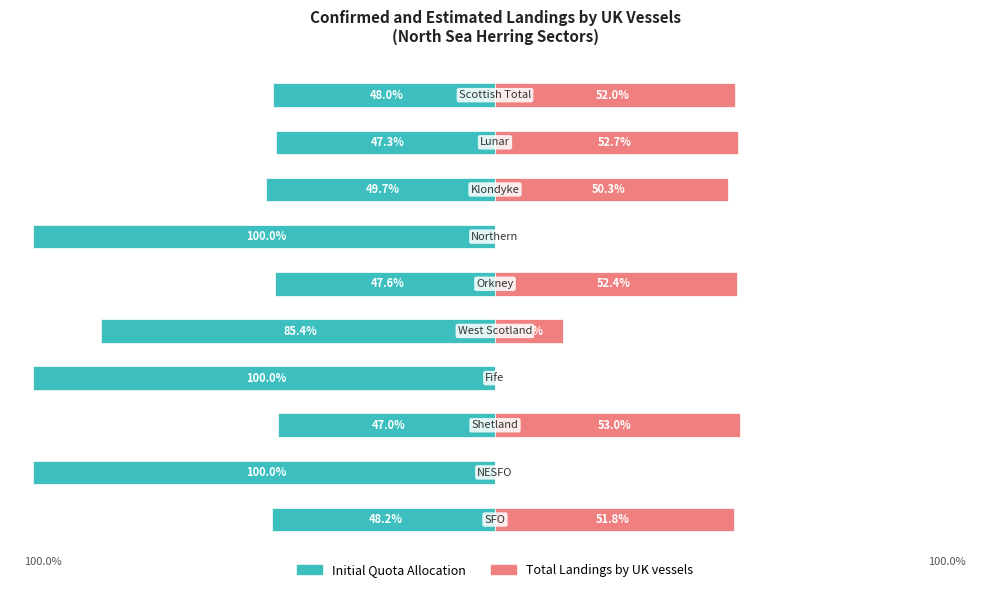

The value of Initial Quota Allocation at 75 is -47.3. True or false?

True